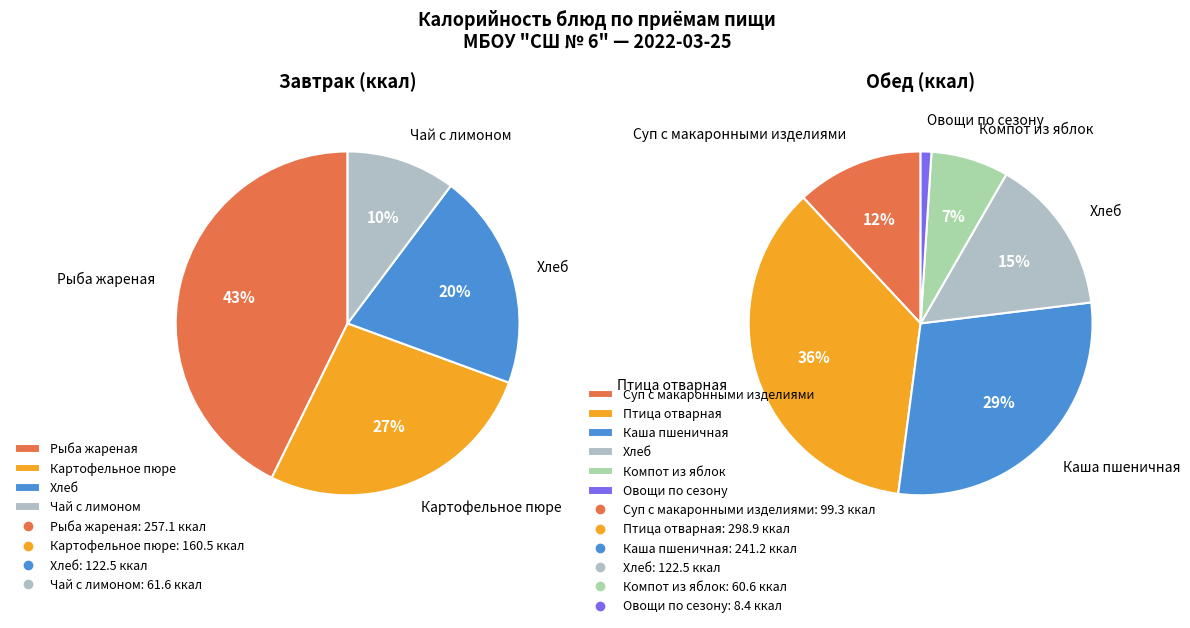

To the nearest percent, what is the combined percentage of Завтрак and Обед?

100%